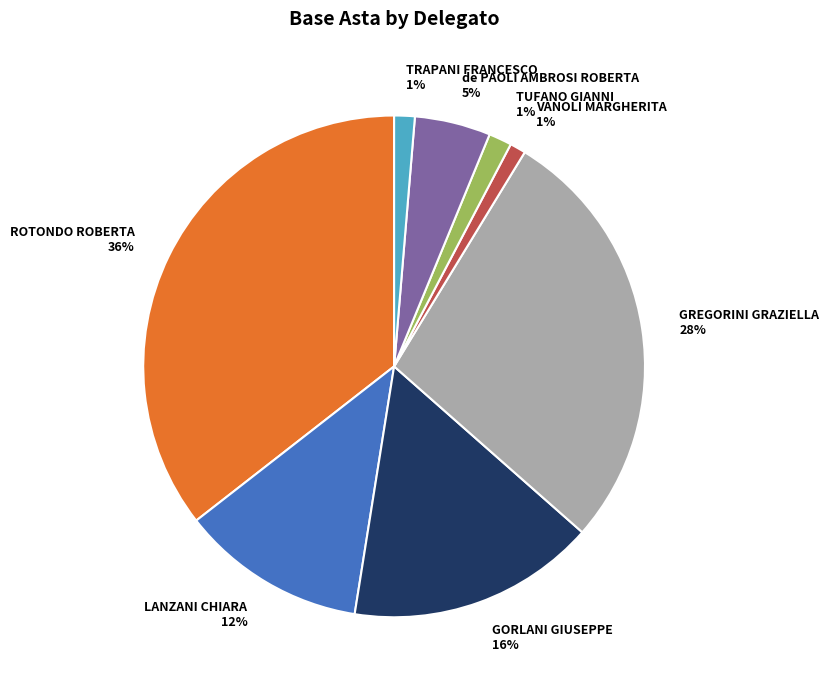

How many segments does this pie chart have?

8